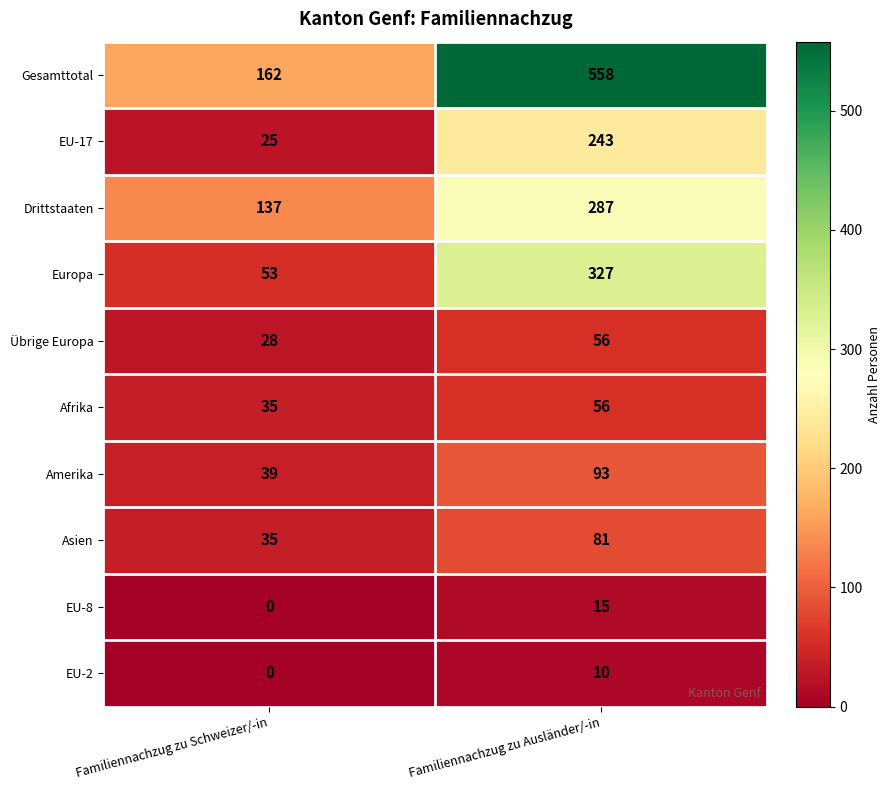

What is the minimum value for Afrika?

35